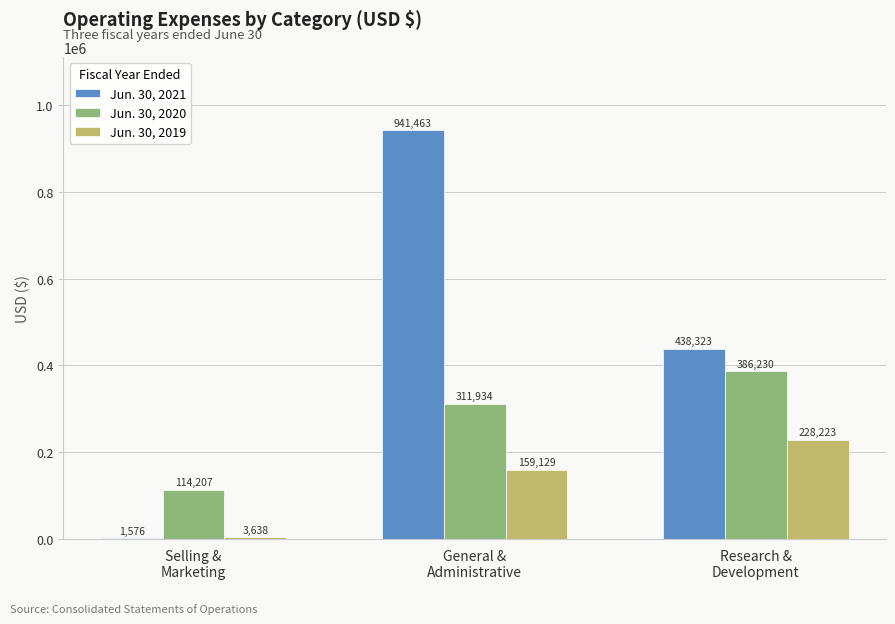

What is the greatest value displayed?

941463